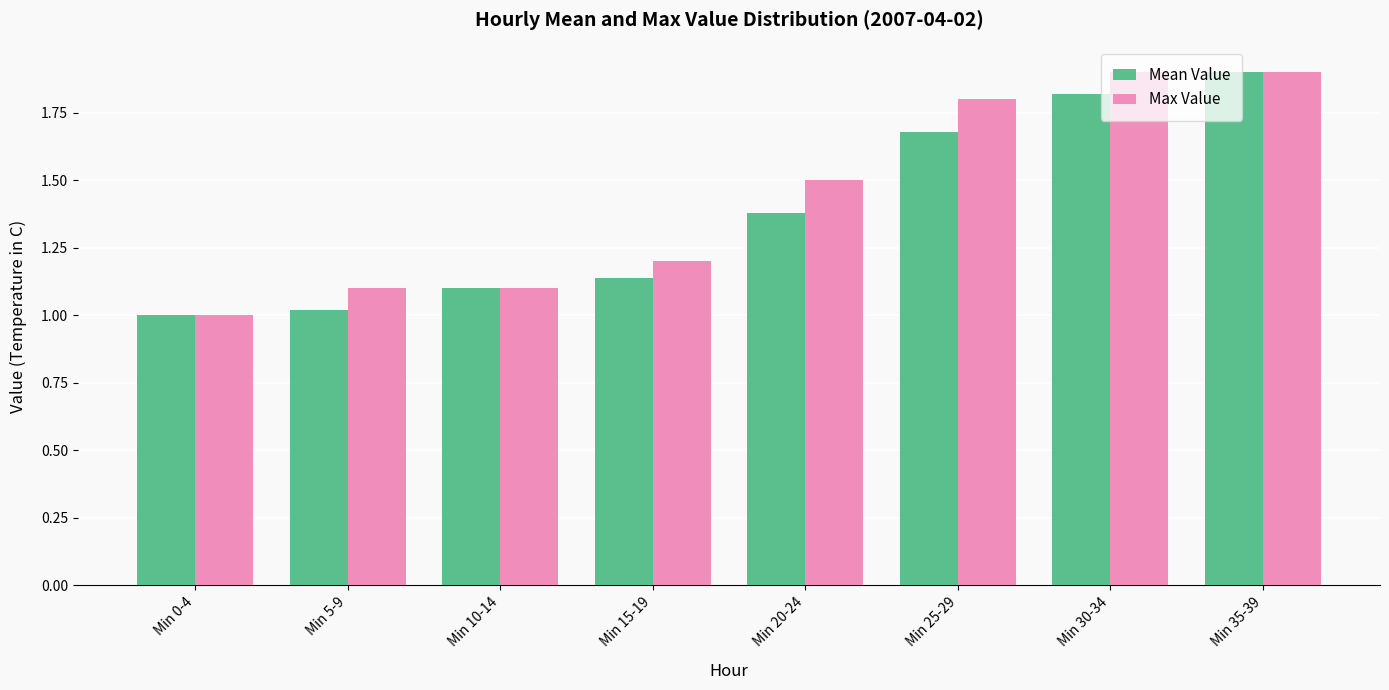

Between Min 5-9 and Min 25-29, which series saw the biggest shift?

Max Value